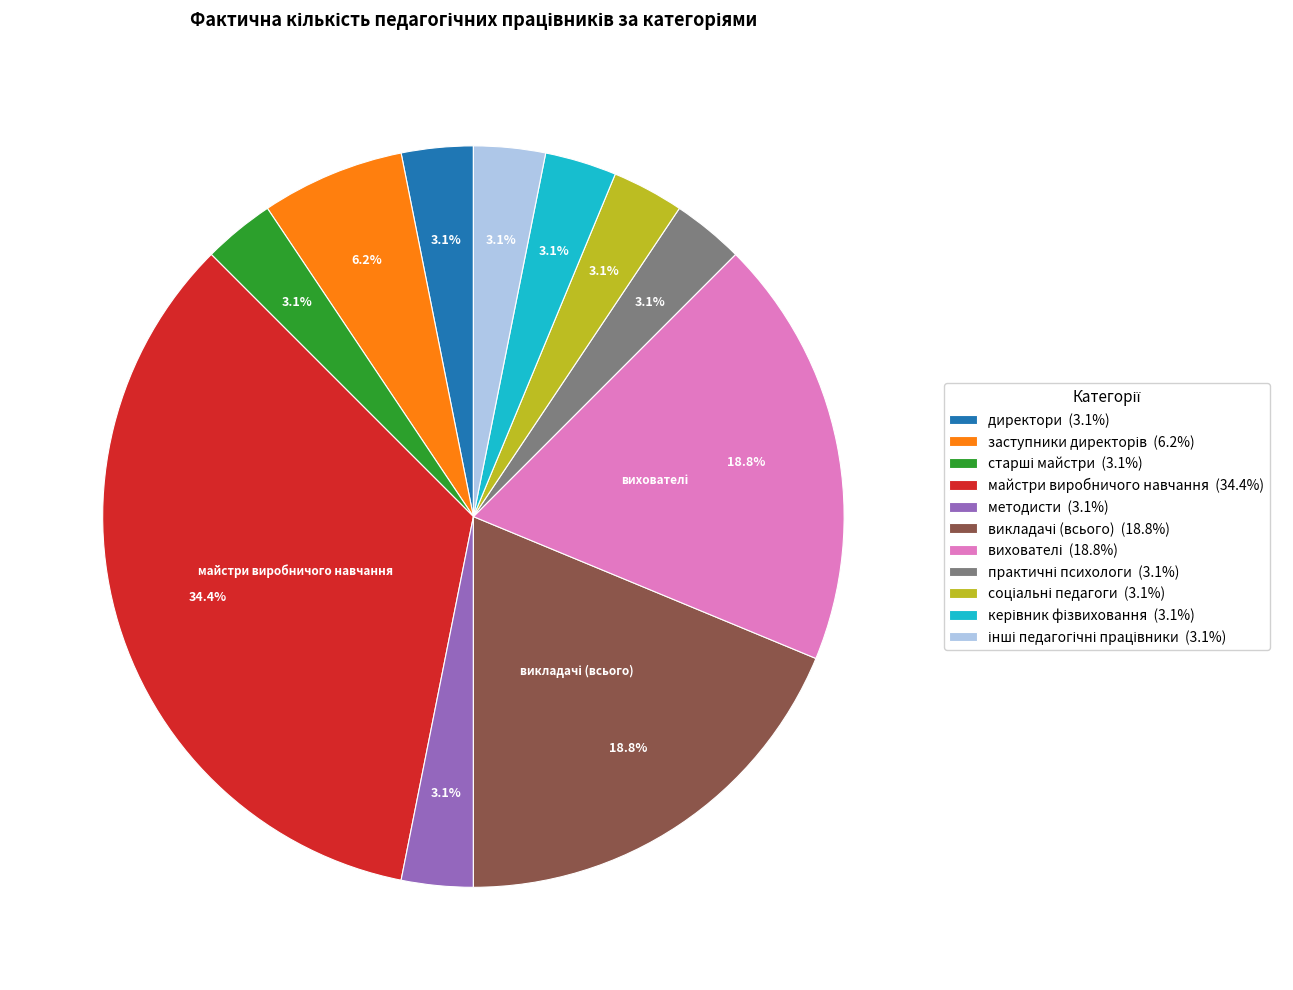

What portion of the pie excludes методисти (3.1%)?

96.9%